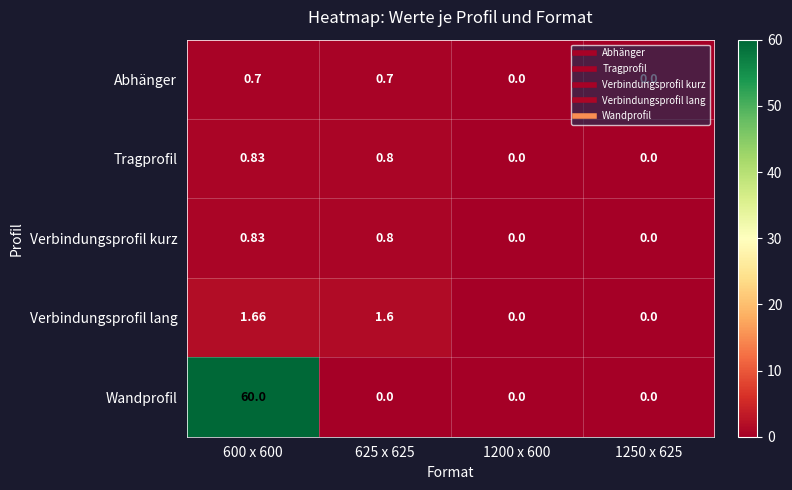

Which series has the widest spread of values?

Wandprofil